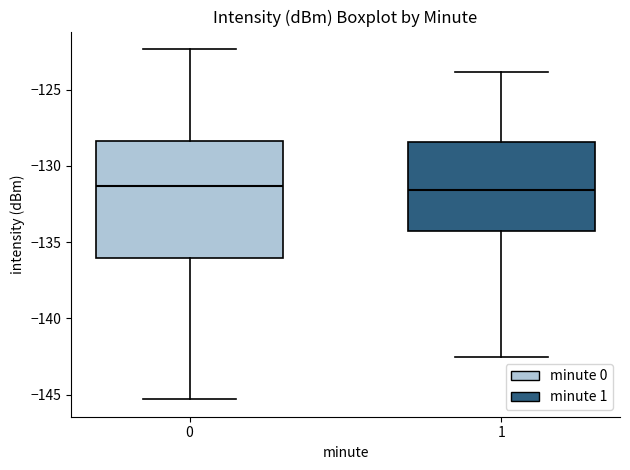

Where is the lower edge of the box at x = 1 on the y-axis? The values are not printed on the chart, so give them approximately, as read against the axis.

-134.0